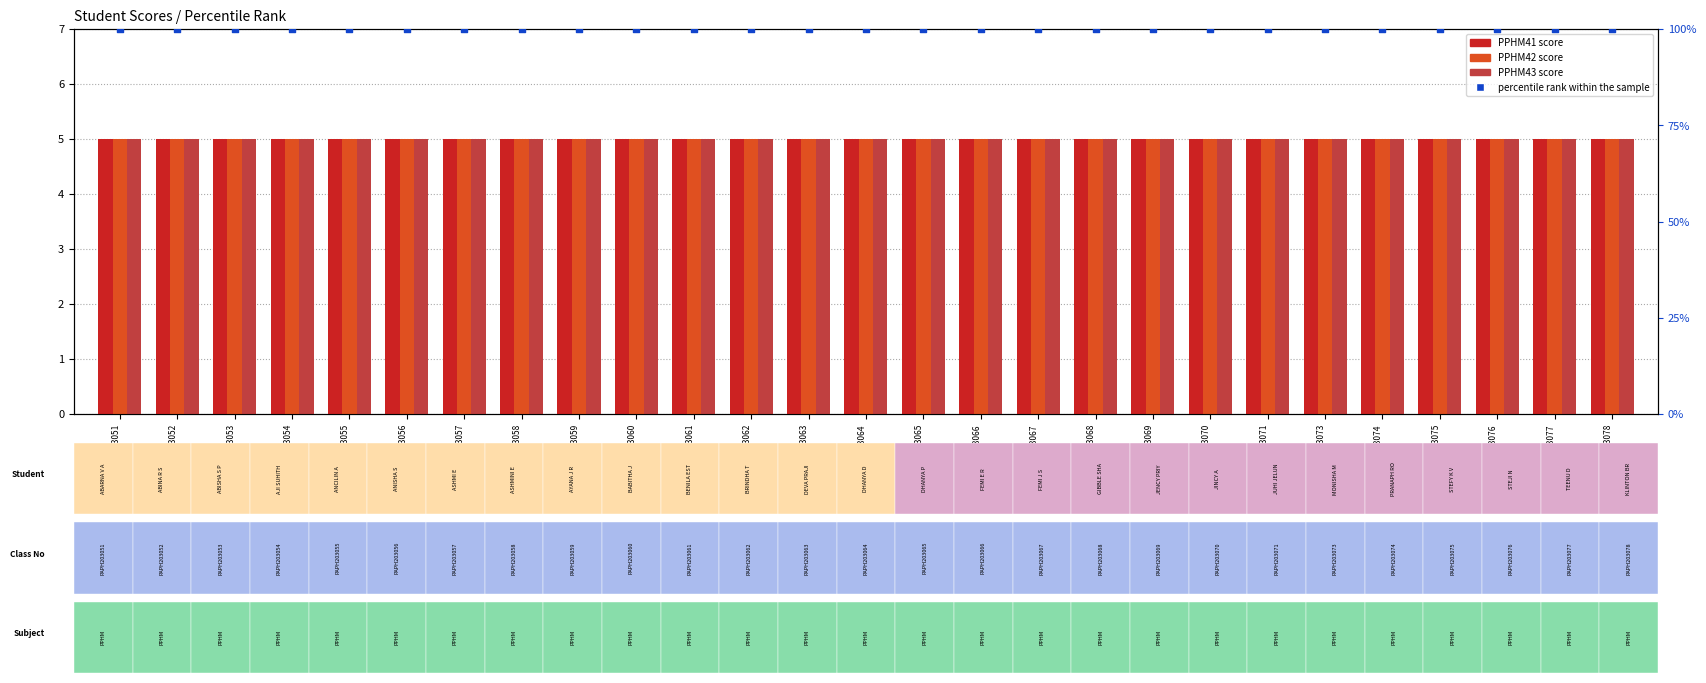

Is the value of percentile rank within the sample at PAPH203070 greater than the value of PPHM43 at PAPH203064?

Yes